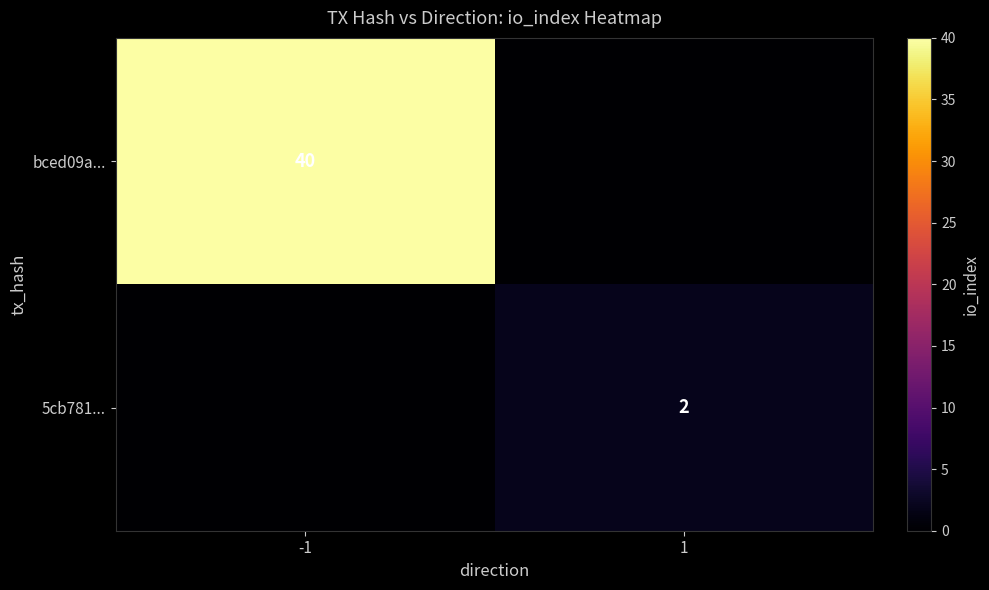

True or false: 5cb781... has a value of 1 at 1.

False